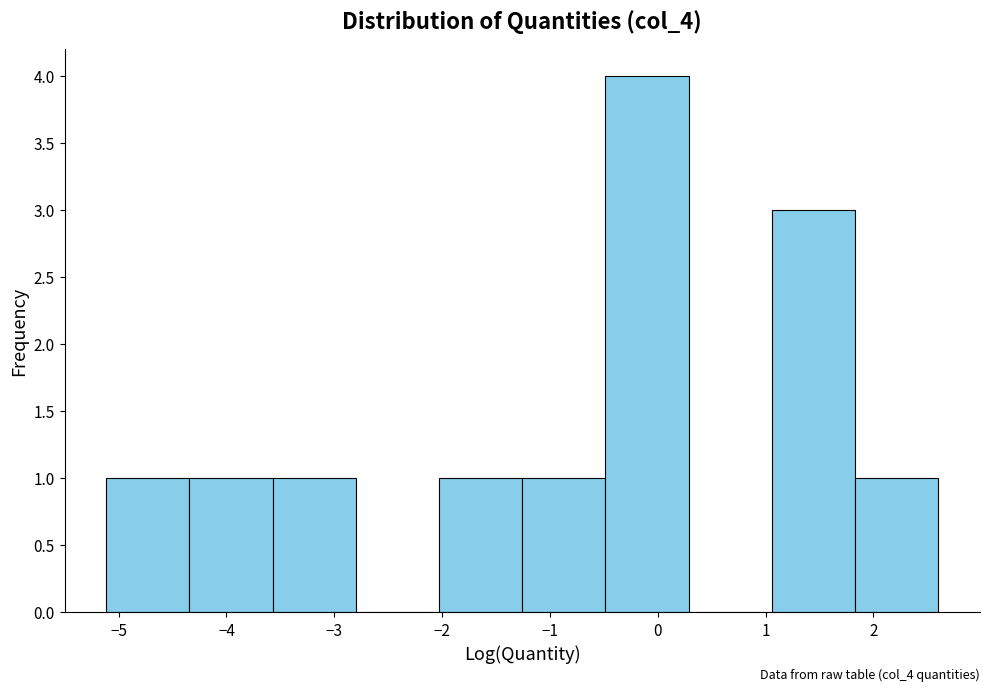

Over which range of the x-axis is the bar tallest?

-0.5 to 0.3